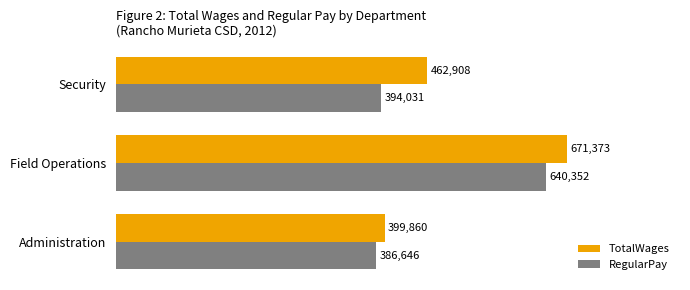

Which series changed the most between Administration and Security?

TotalWages